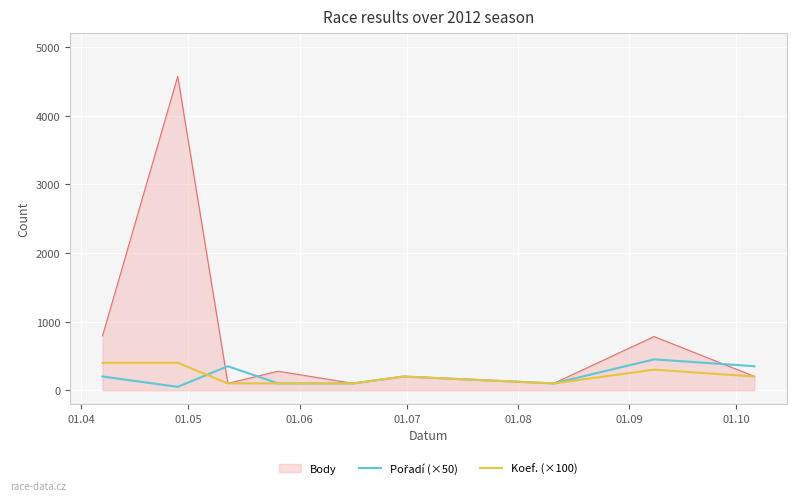

What is the greatest value displayed?

4570